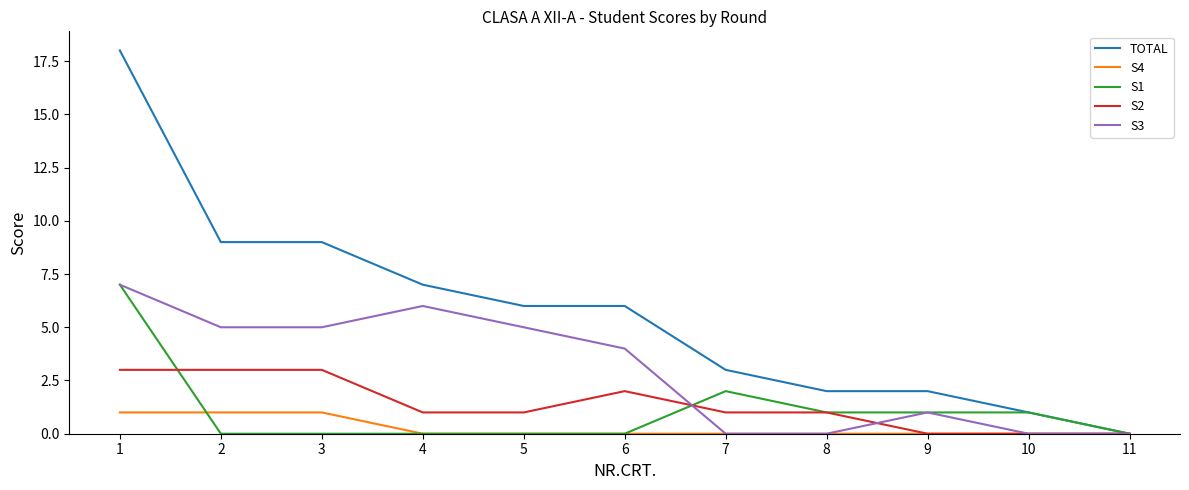

Is it true that S4 equals 0 at 9?

True